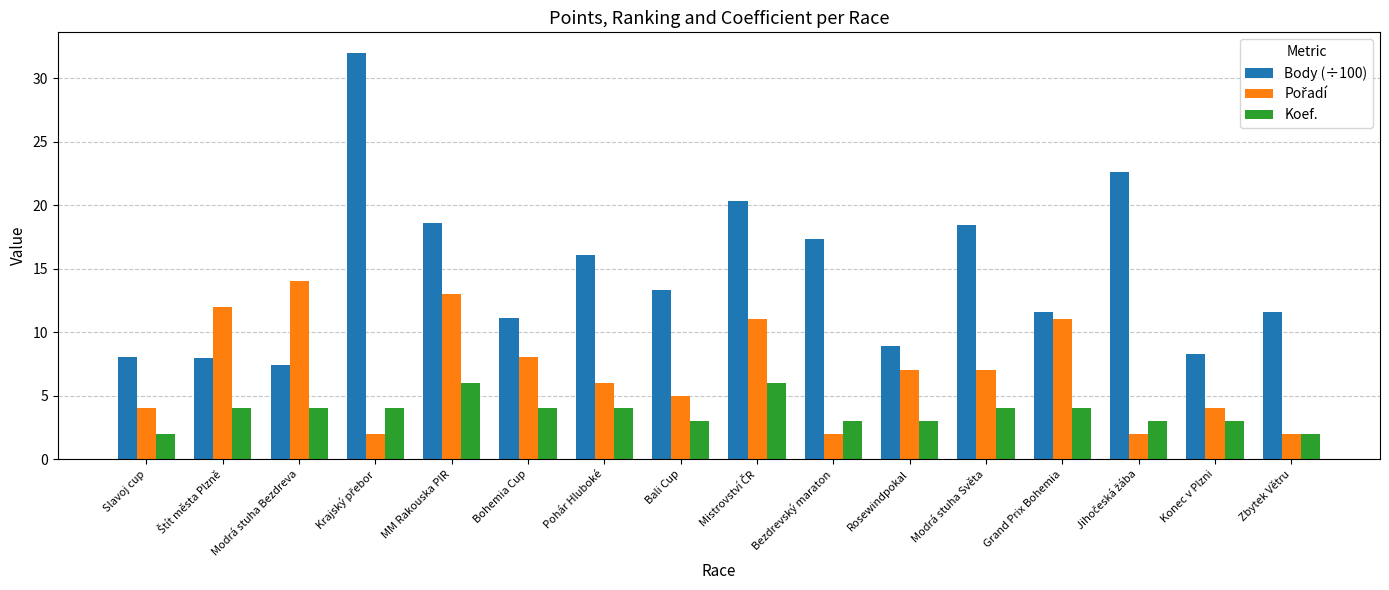

At how many categories does at least one series exceed 17?

6